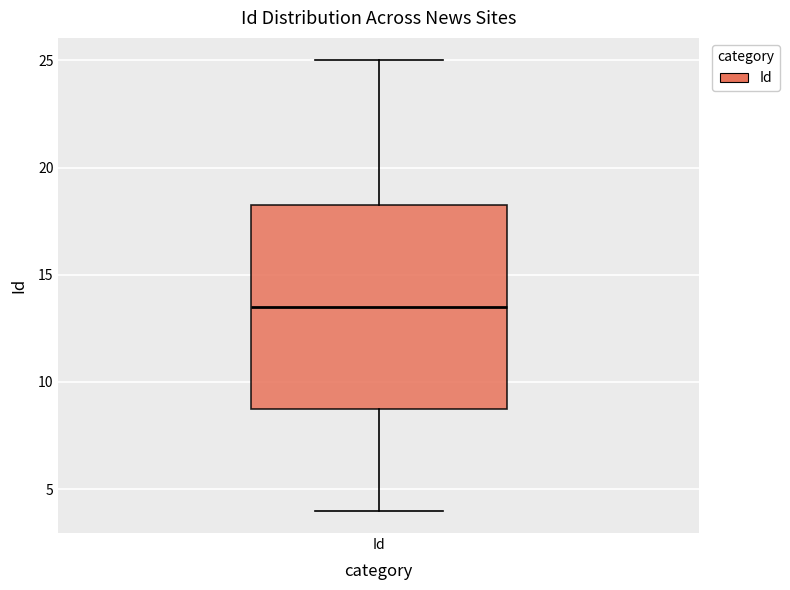

Where does the median line of the box for Id sit on the y-axis? The values are not printed on the chart, so give them approximately, as read against the axis.

13.5